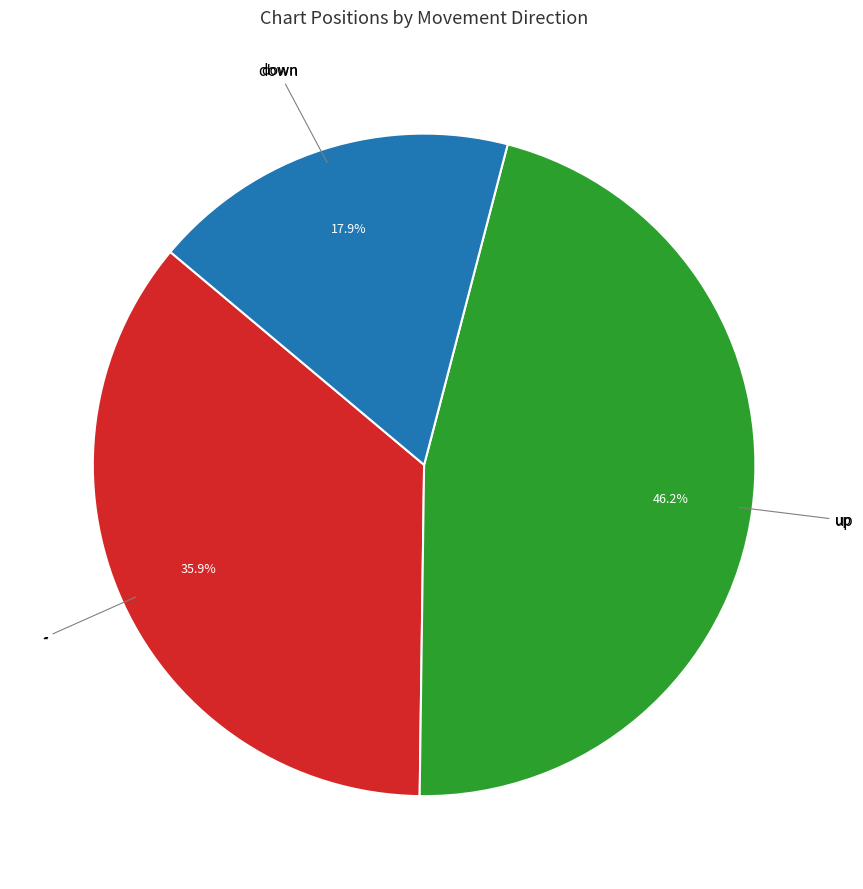

Is there a majority slice in this chart?

No